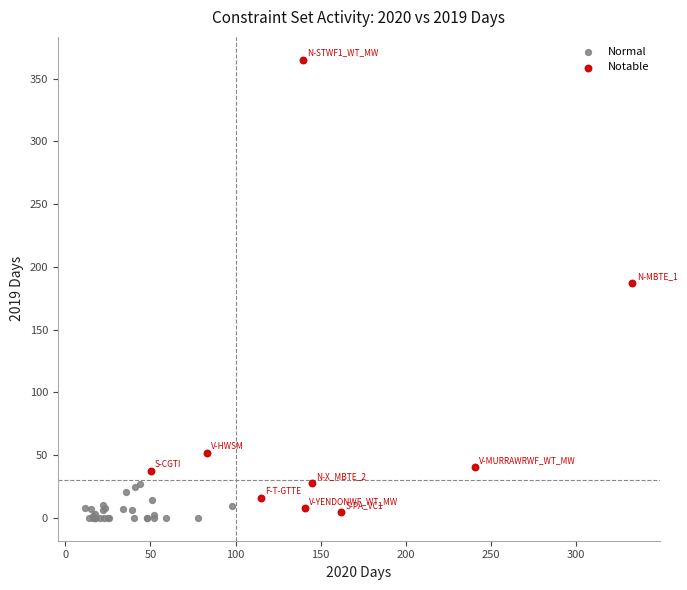

Which series reaches the maximum Y coordinate?

Notable